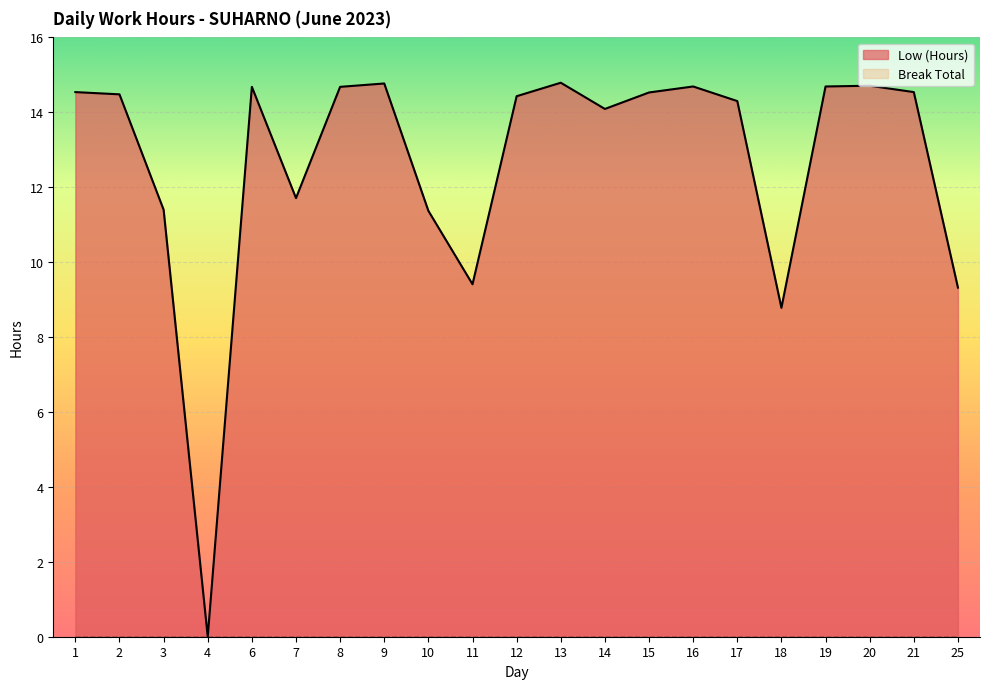

How many values are above zero?

20